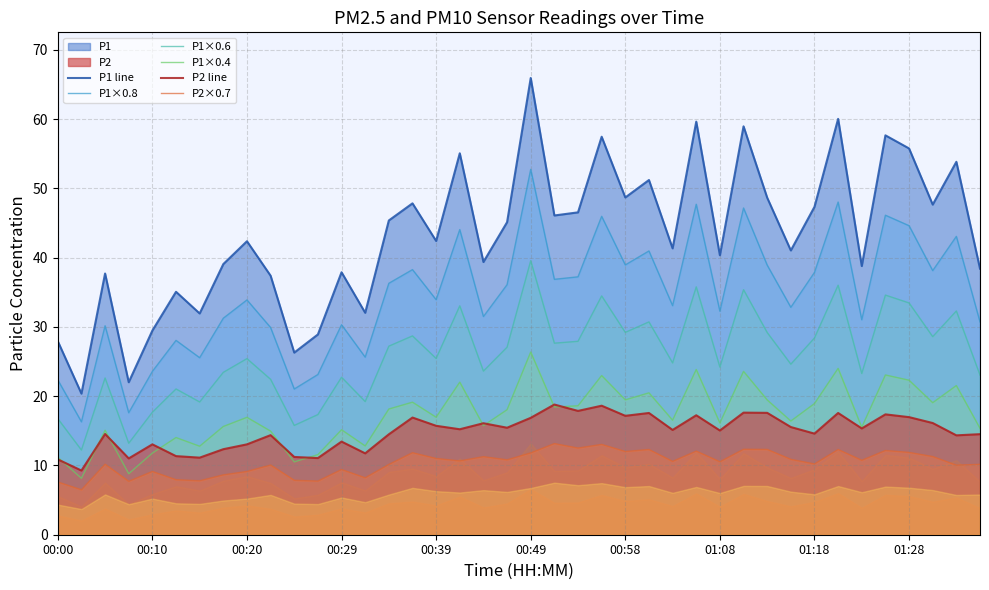

Which series has the largest range (max minus min)?

P1 line